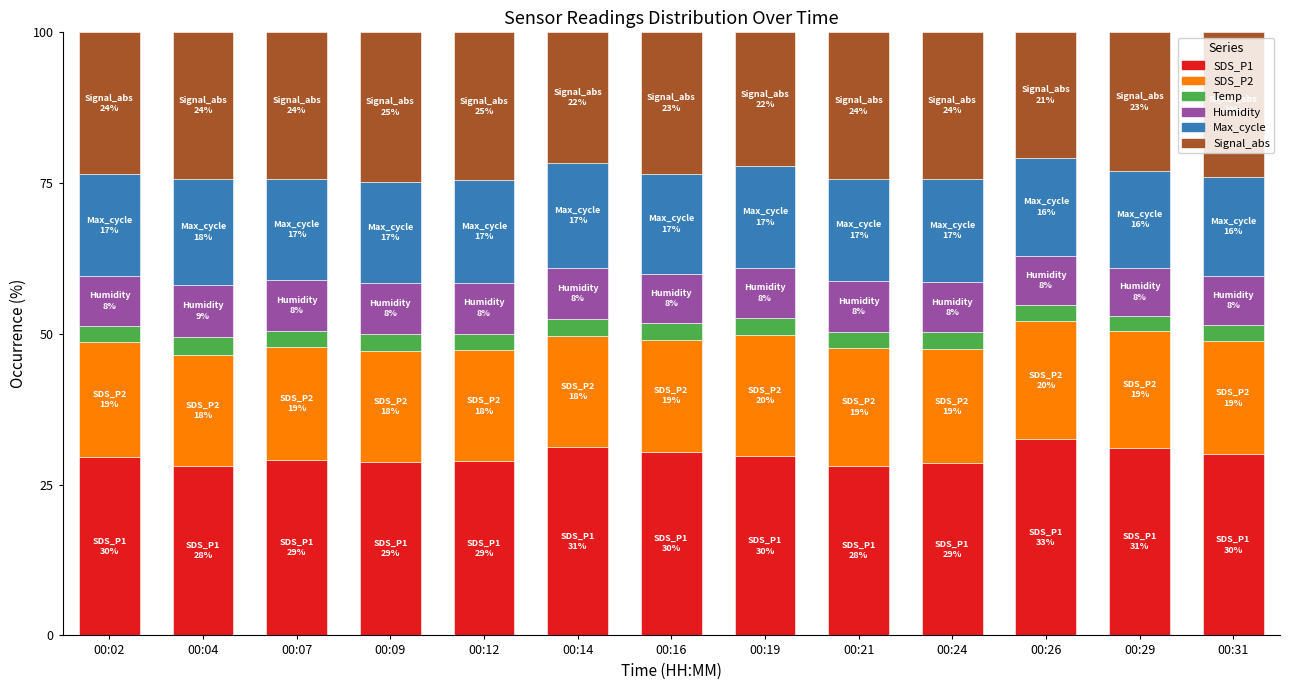

What is the total value across all series at 00:24?

100.0